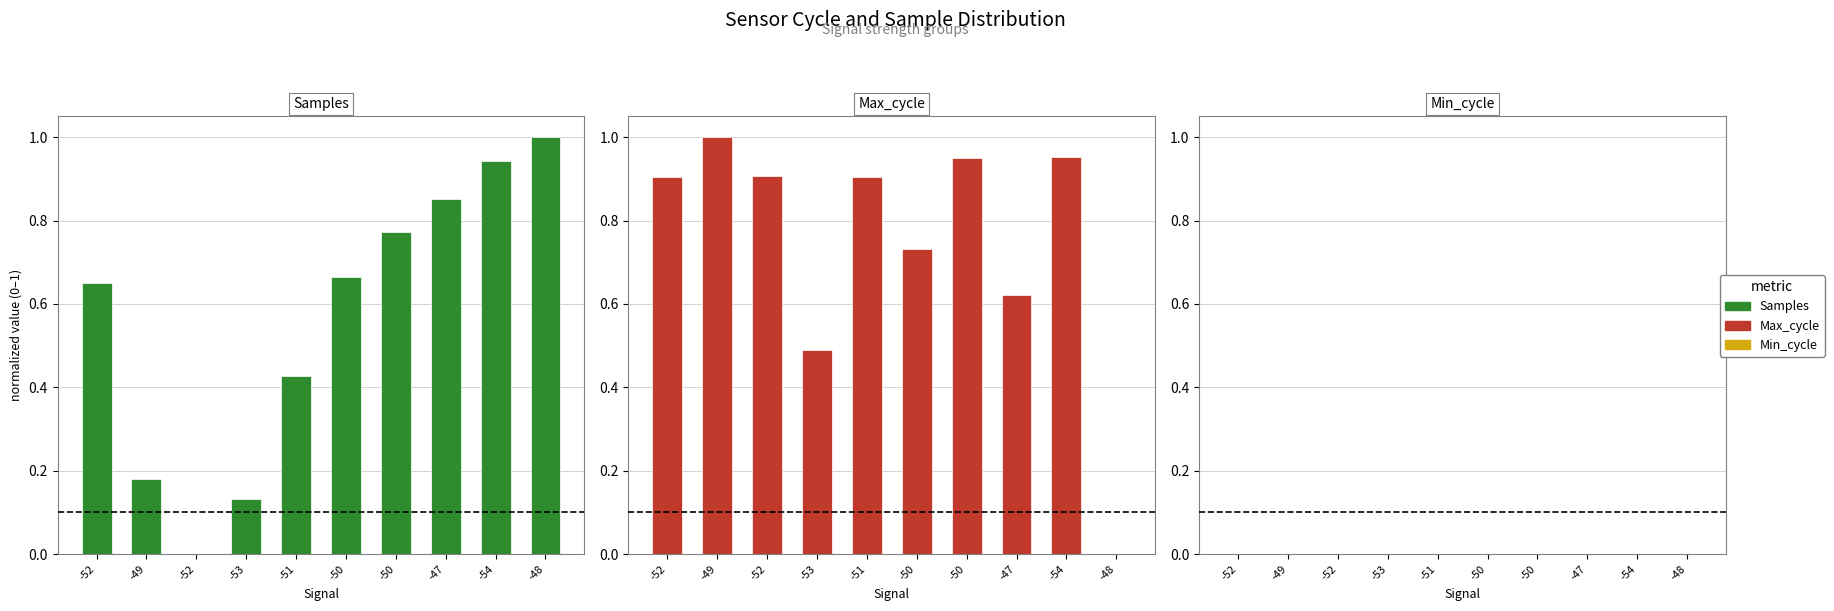

What is the maximum value for Samples?

1.0